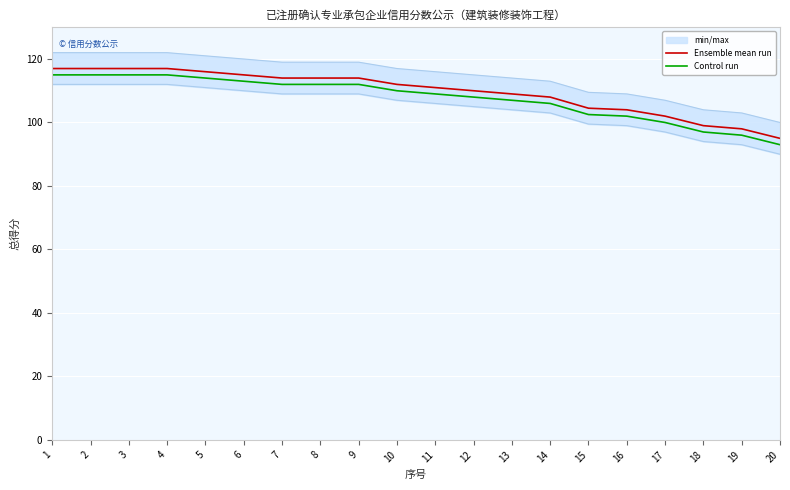

Reading left to right, list all the values displayed in this chart.

Ensemble mean run: 1=117.0	2=117.0	3=117.0	4=117.0	5=116.0	6=115.0	7=114.0	8=114.0	9=114.0	10=112.0	11=111.0	12=110.0	13=109.0	14=108.0	15=104.5	16=104.0	17=102.0	18=99.0	19=98.0	20=95.0
Control run: 1=115.0	2=115.0	3=115.0	4=115.0	5=114.0	6=113.0	7=112.0	8=112.0	9=112.0	10=110.0	11=109.0	12=108.0	13=107.0	14=106.0	15=102.5	16=102.0	17=100.0	18=97.0	19=96.0	20=93.0